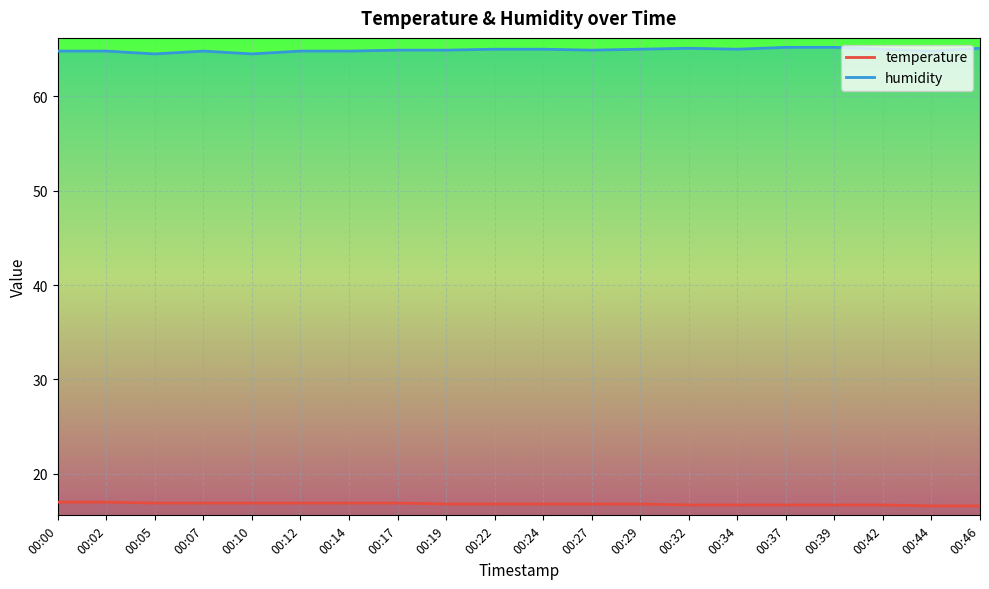

How many categories are shown in the chart?

20